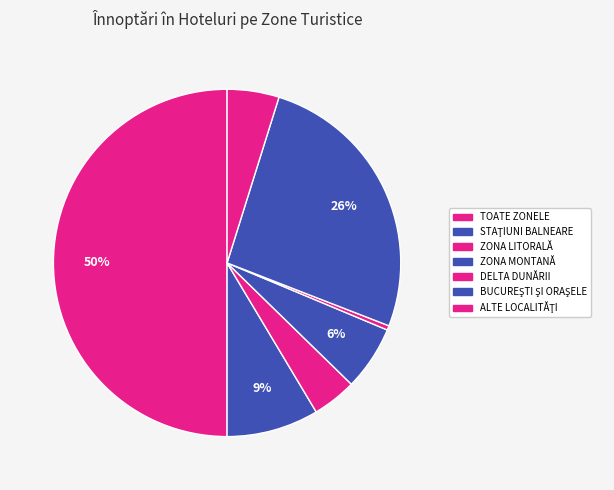

To the nearest percent, what is the difference between the largest and smallest slice percentages?

50%